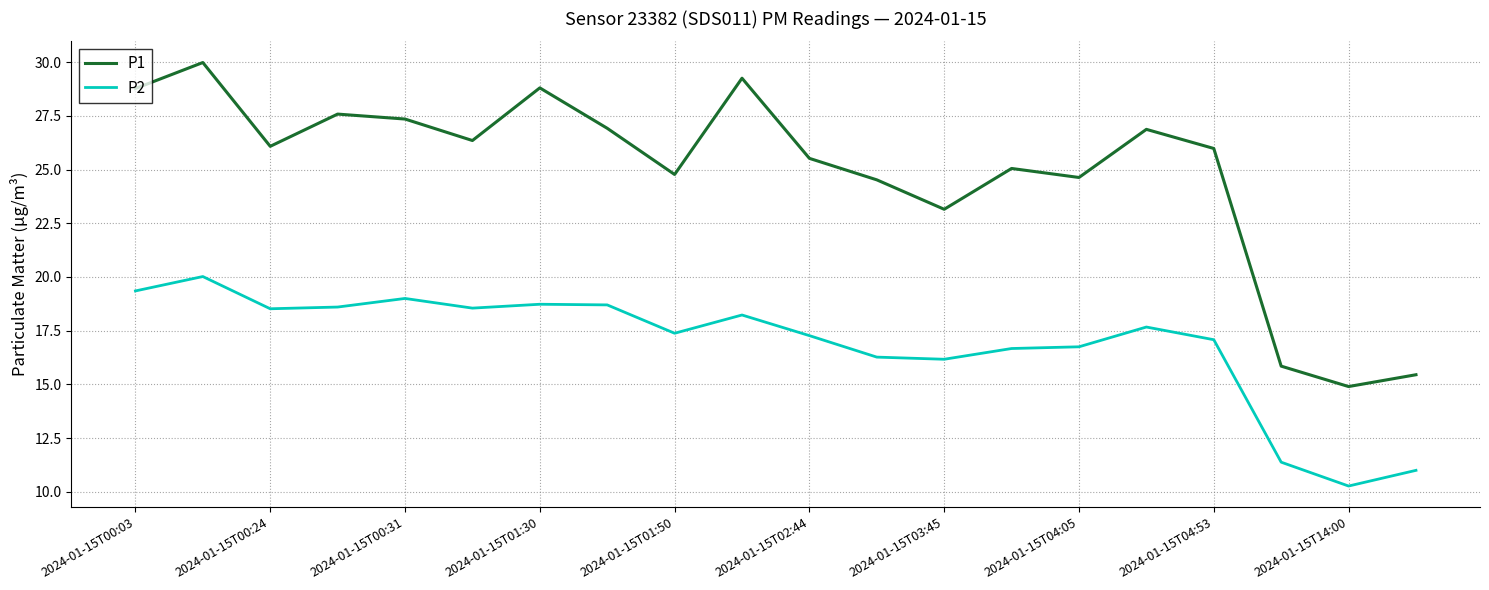

Rank the series by their average value, from highest to lowest.

P1, P2